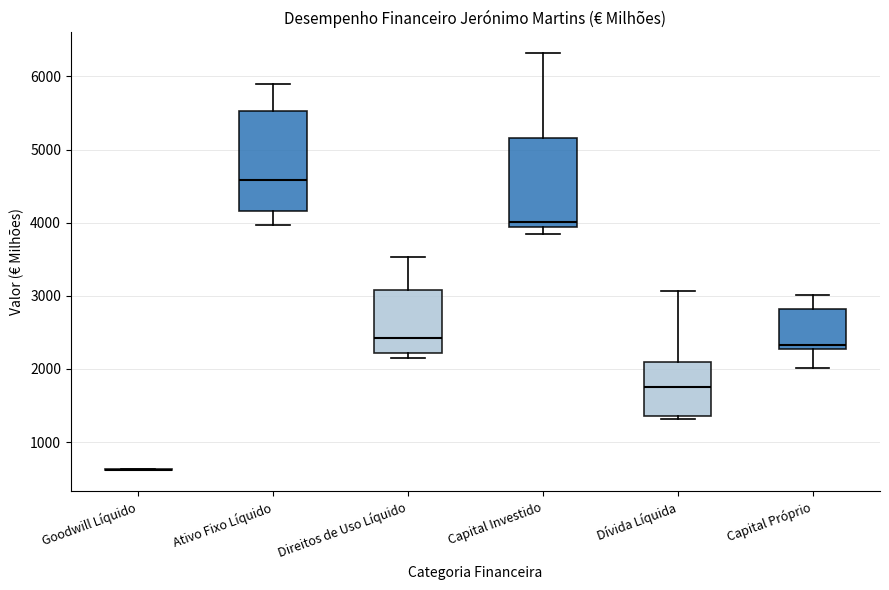

Where does the upper whisker of the box for Capital Próprio end on the y-axis? The values are not printed on the chart, so give them approximately, as read against the axis.

3000